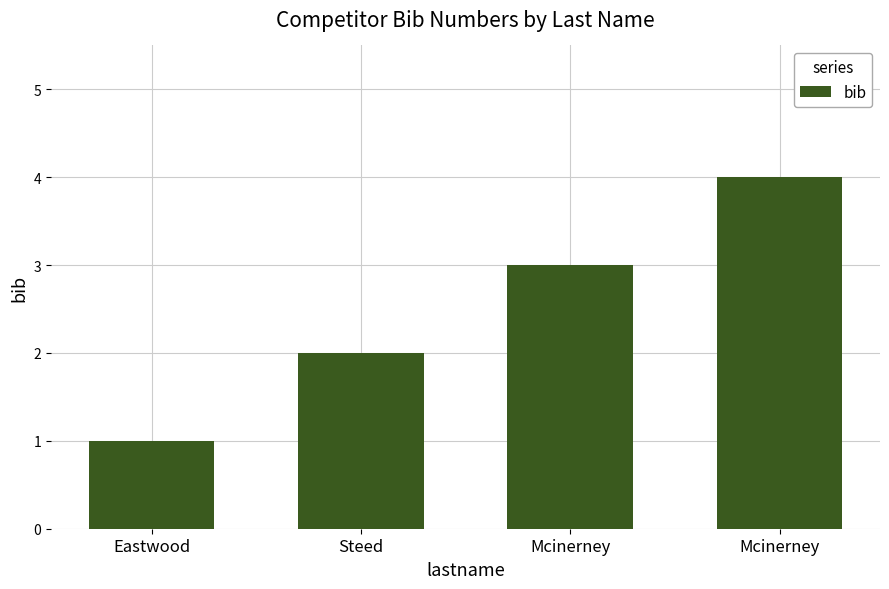

Where is the data nearest to the value 2?

Steed